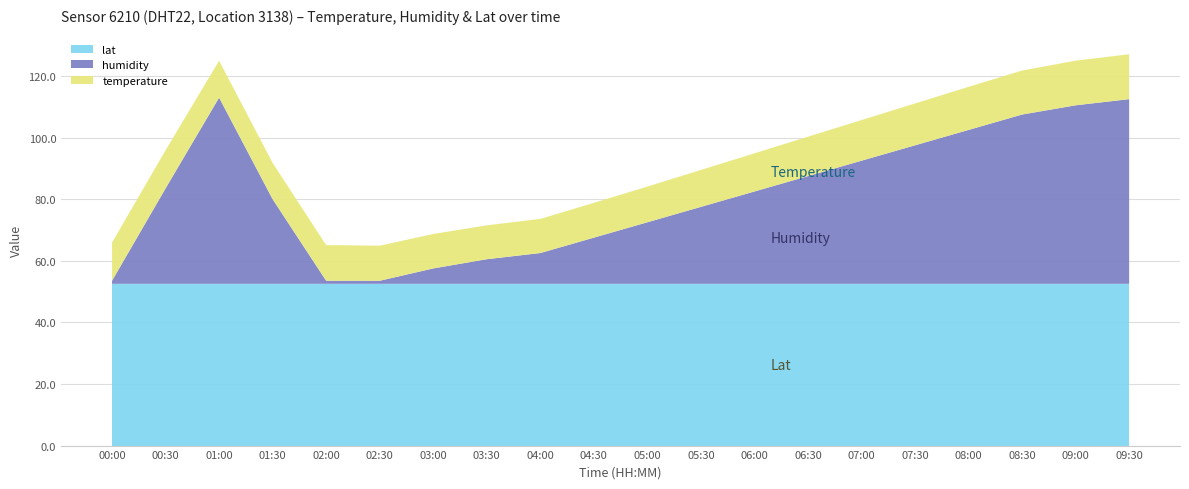

Reading left to right, what are all the values shown in this chart?

temperature: 00:00=12.4	00:30=12.4	01:00=12.0	01:30=11.8	02:00=11.6	02:30=11.4	03:00=11.2	03:30=11.0	04:00=11.1	04:30=11.3	05:00=11.6	05:30=12.0	06:00=12.4	06:30=12.8	07:00=13.2	07:30=13.6	08:00=14.0	08:30=14.3	09:00=14.5	09:30=14.6
humidity: 00:00=1.0	00:30=31.0	01:00=60.5	01:30=27.5	02:00=1.0	02:30=1.0	03:00=5.0	03:30=8.0	04:00=10.0	04:30=15.0	05:00=20.0	05:30=25.0	06:00=30.0	06:30=35.0	07:00=40.0	07:30=45.0	08:00=50.0	08:30=55.0	09:00=58.0	09:30=60.0
lat: 00:00=52.5	00:30=52.5	01:00=52.5	01:30=52.5	02:00=52.5	02:30=52.5	03:00=52.5	03:30=52.5	04:00=52.5	04:30=52.5	05:00=52.5	05:30=52.5	06:00=52.5	06:30=52.5	07:00=52.5	07:30=52.5	08:00=52.5	08:30=52.5	09:00=52.5	09:30=52.5